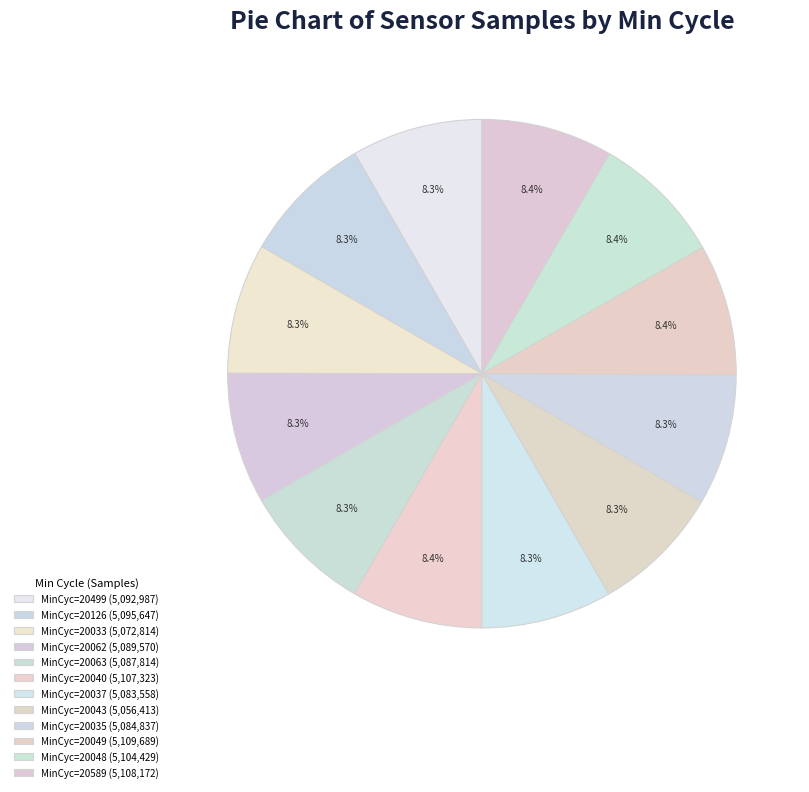

Is there a majority slice in this chart?

No